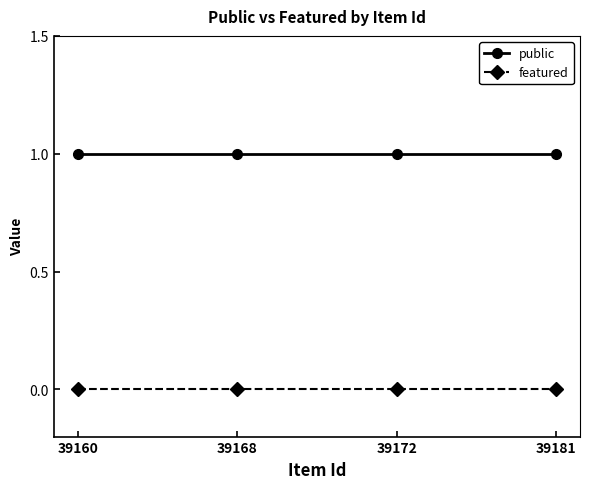

Is the value of featured at 39168 greater than the value of public at 39181?

No